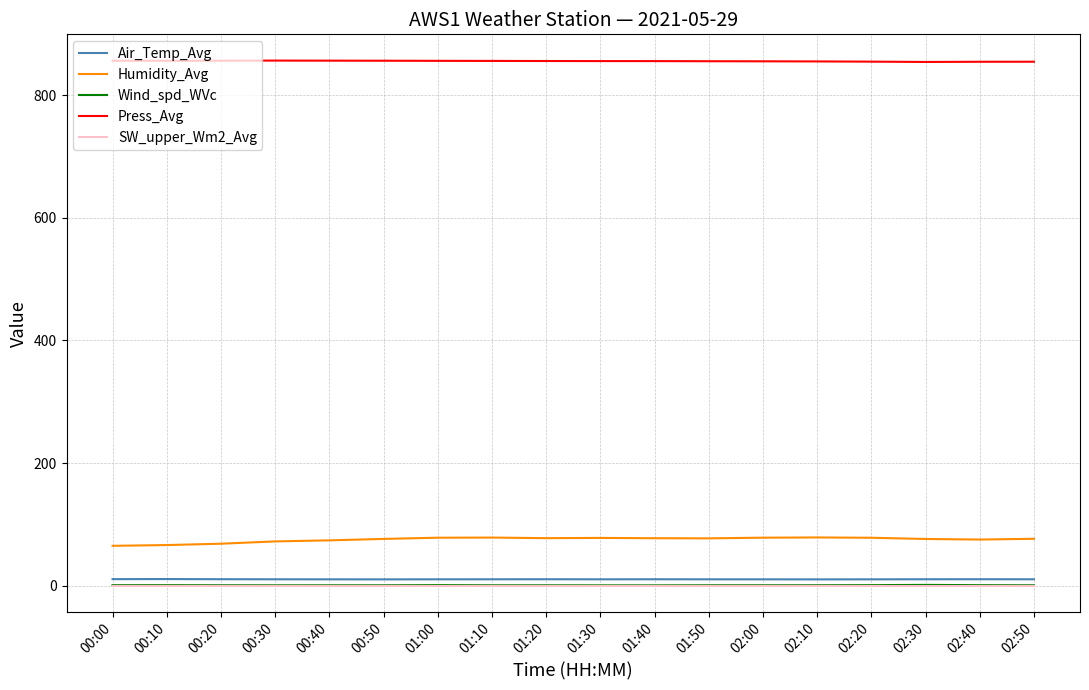

True or false: Press_Avg and Air_Temp_Avg cross at least once.

False